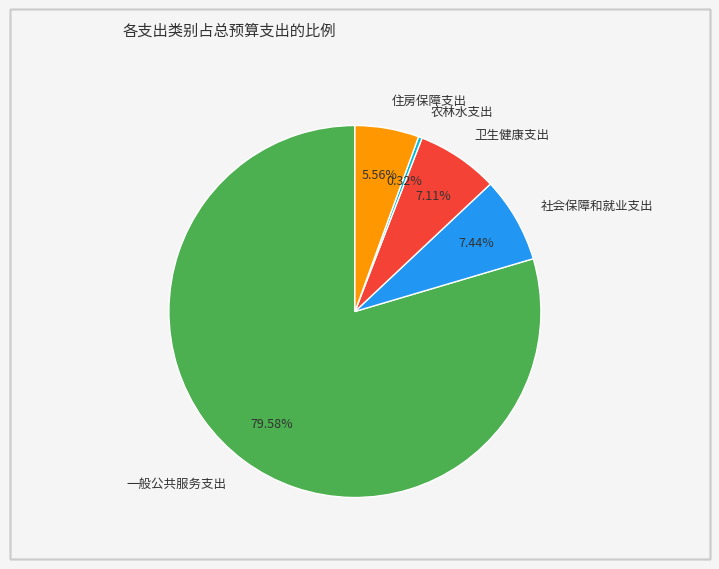

To the nearest percent, what is the average slice percentage?

20%